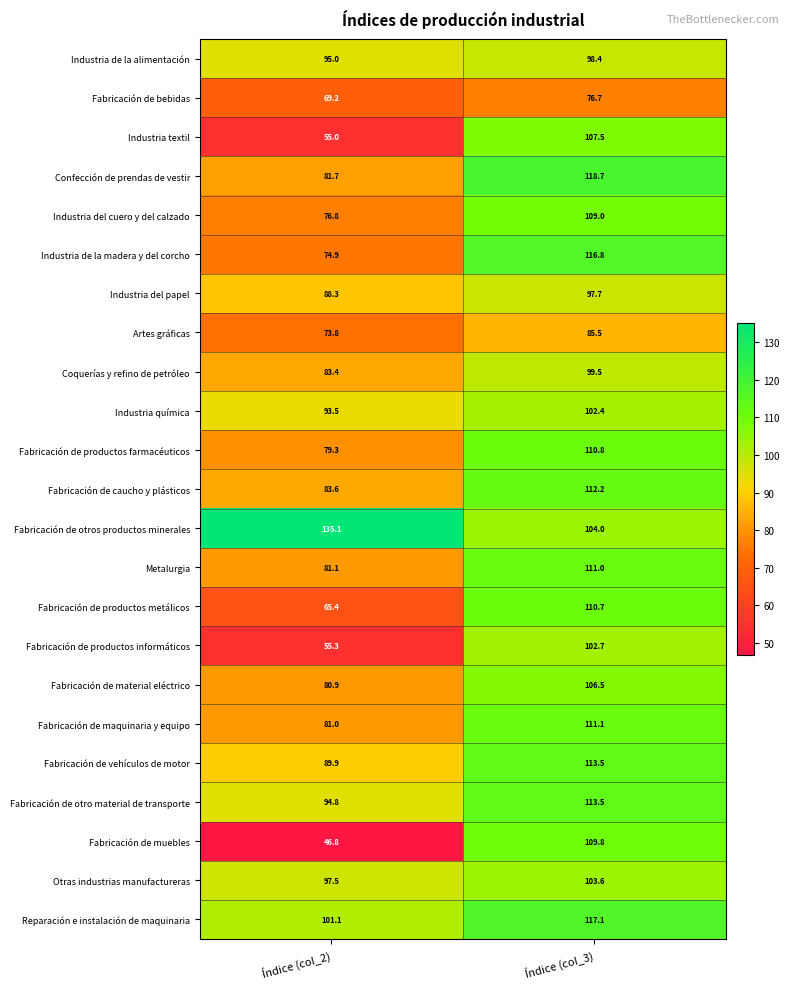

At which label is Metalurgia closest to 96?

Índice (col_2)